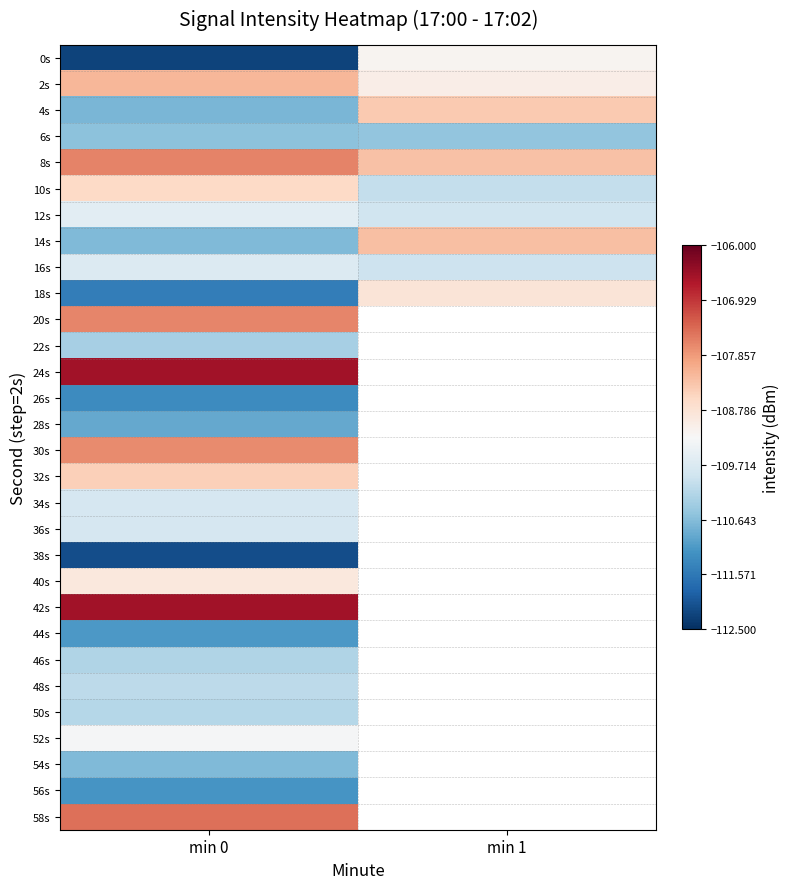

At which category is the sum across all series the highest?

min 0